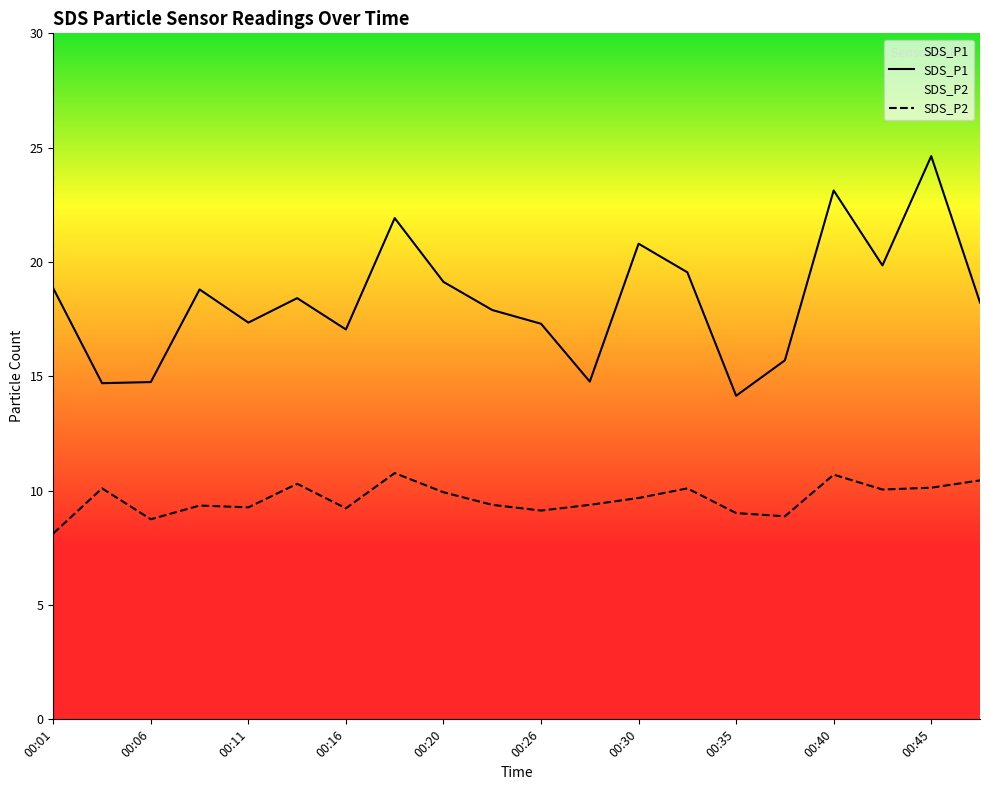

How many interior local valleys does the SDS_P1 series have?

6